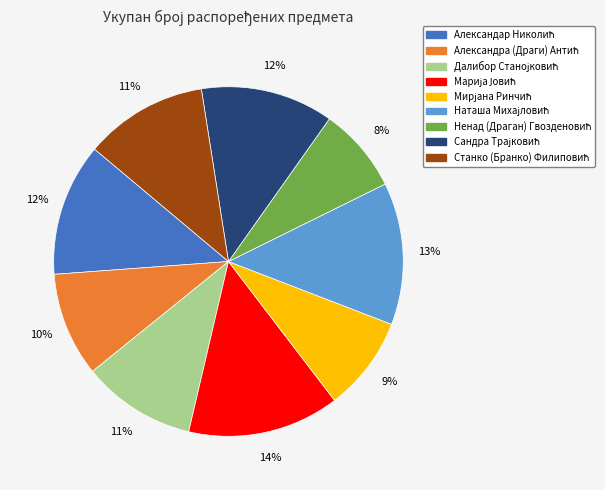

Is there a majority slice in this chart?

No